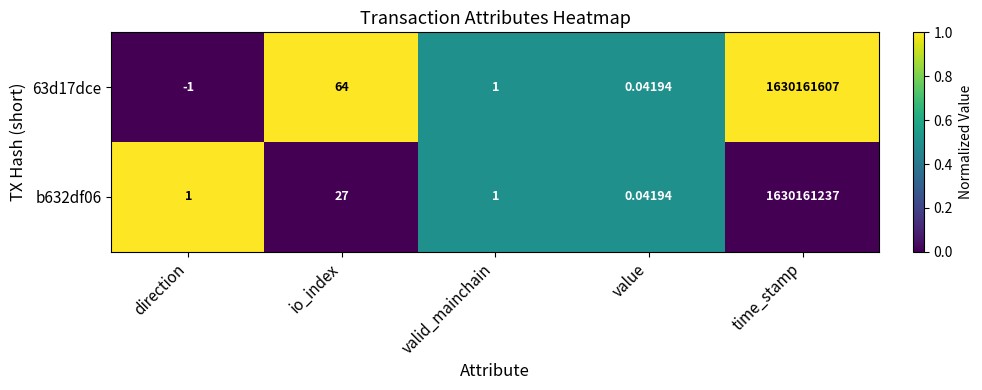

What is the spread (max minus min) of values at io_index?

37.0